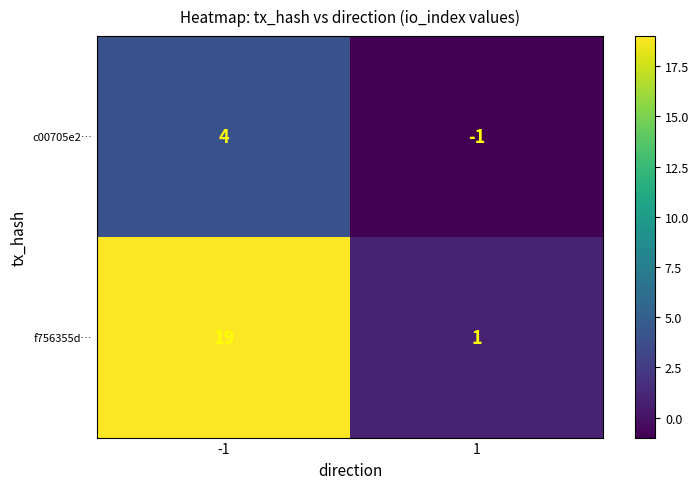

What is the total value across all series at -1?

23